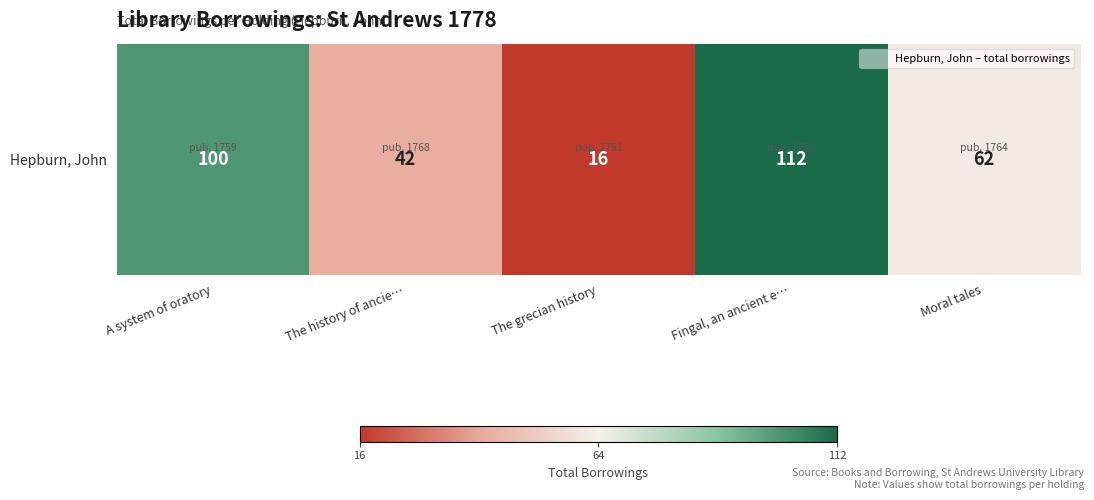

How many values are below 62?

2